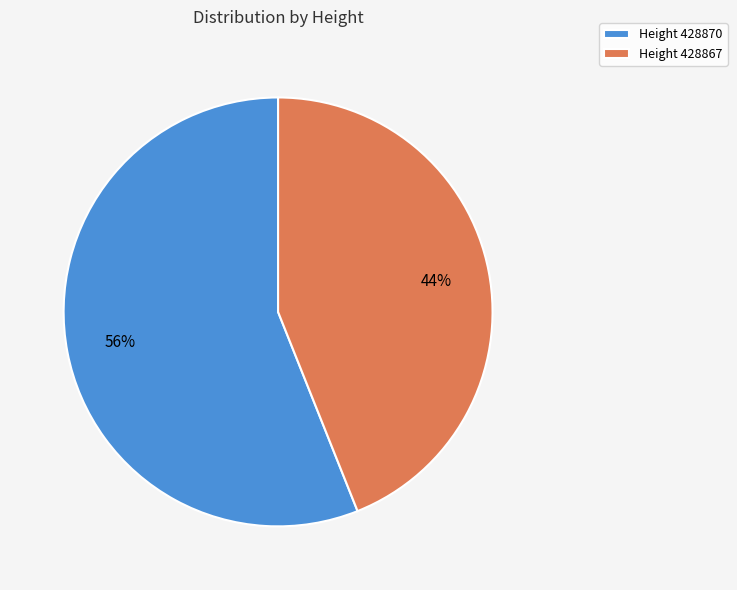

To the nearest percent, what percentage of the pie is Height 428867?

44%